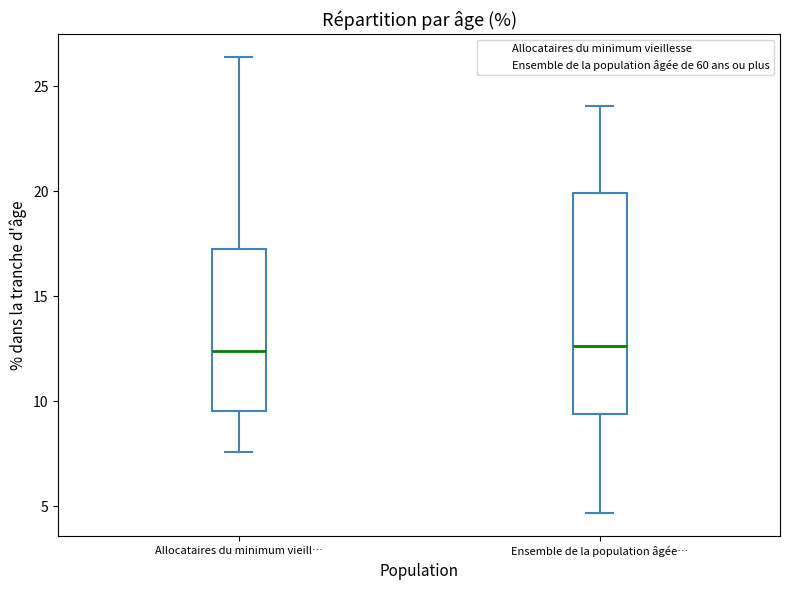

Reading left to right, transcribe this box plot: for each box, give where its median line is, the range the box spans, and where its two whiskers end, as read against the y-axis. The values are not printed on the chart, so give them approximately, as read against the axis.

Allocataires du minimum vieill…: median 12.5, box 9.5 to 17.5, whiskers 7.5 to 26.5
Ensemble de la population âgée…: median 12.5, box 9.5 to 20.0, whiskers 4.5 to 24.0